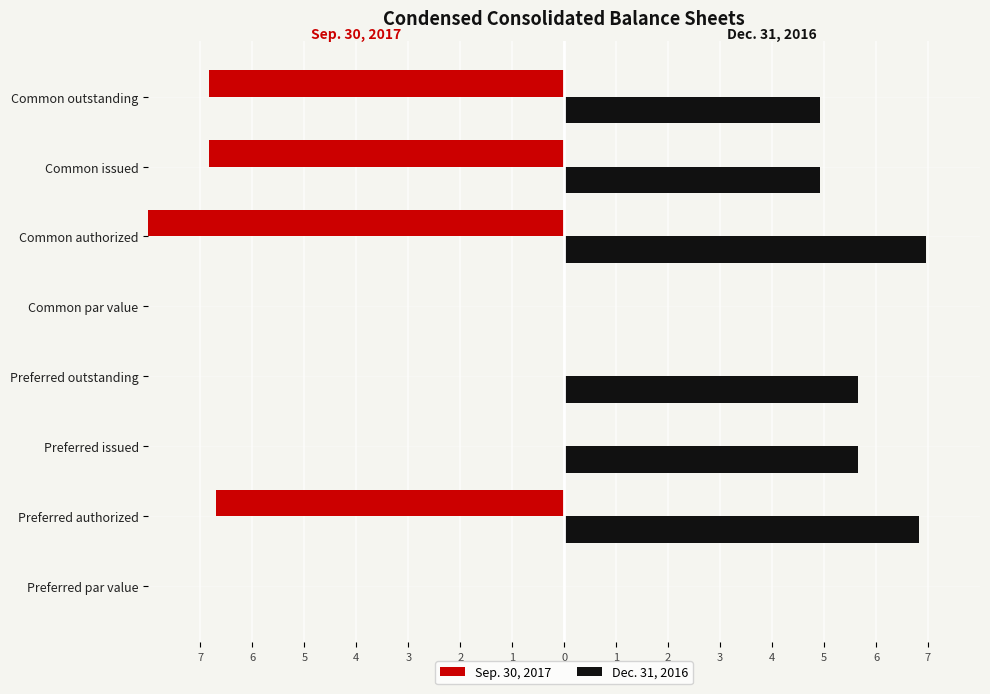

Which series changed the most between Preferred authorized and Common par value?

Dec. 31, 2016